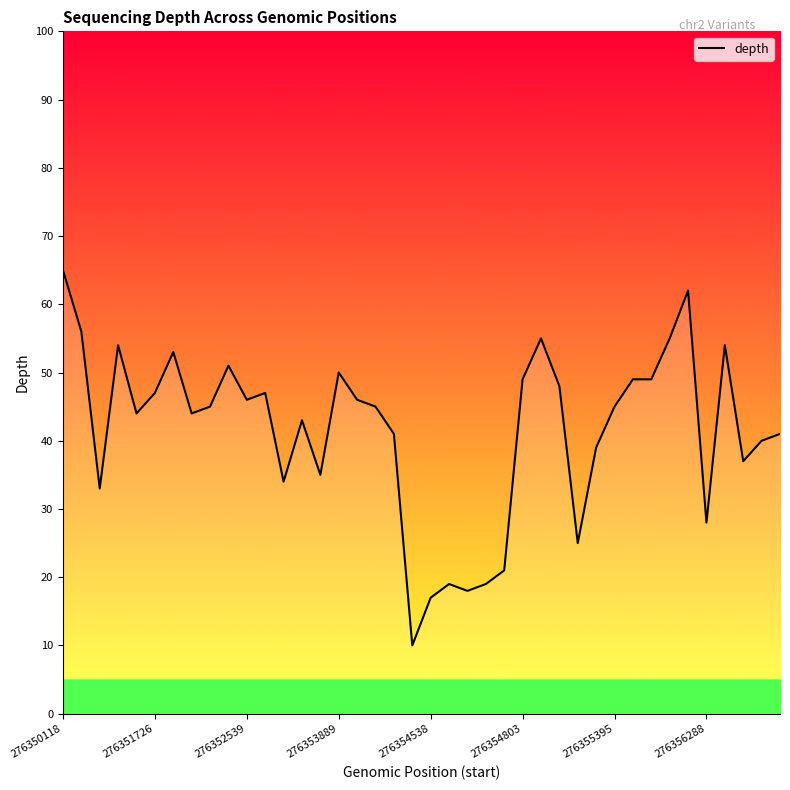

How many points are lower than both their immediate neighbors (excluding endpoints)?

11